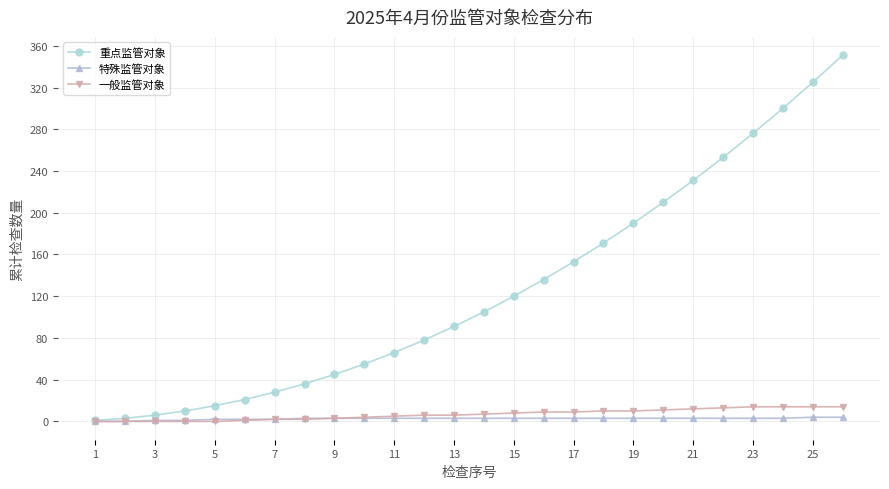

Which series has the widest spread of values?

重点监管对象